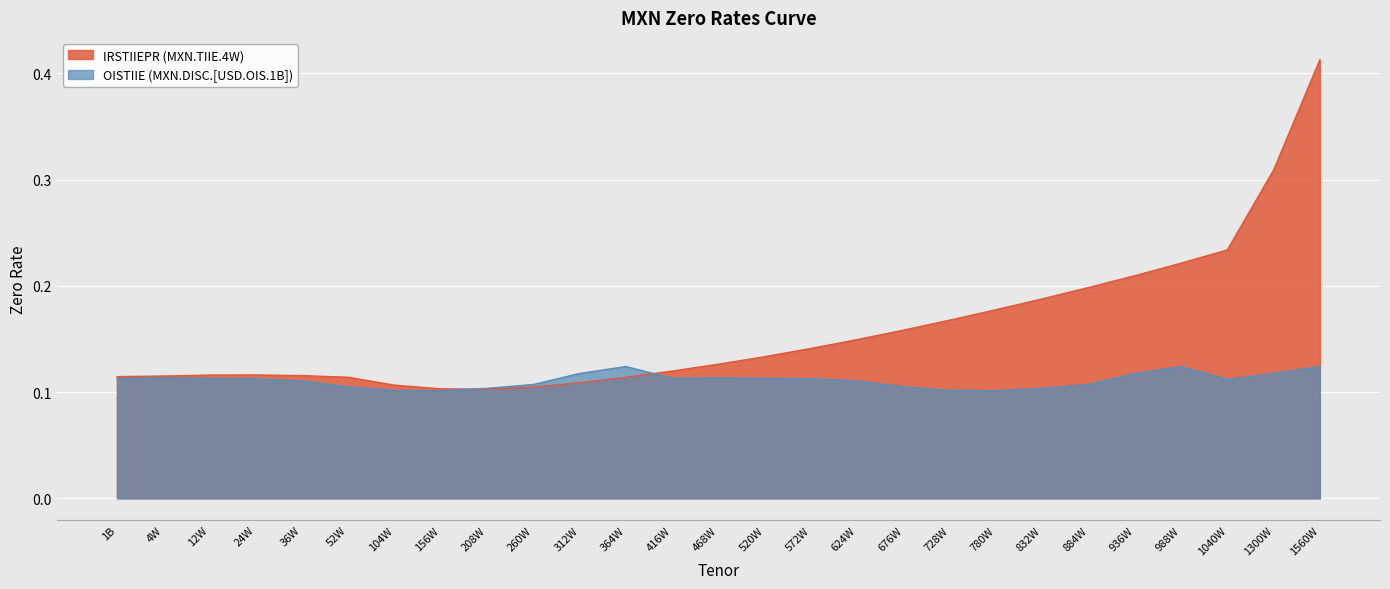

Which has a higher value, 364W or 12W?

12W